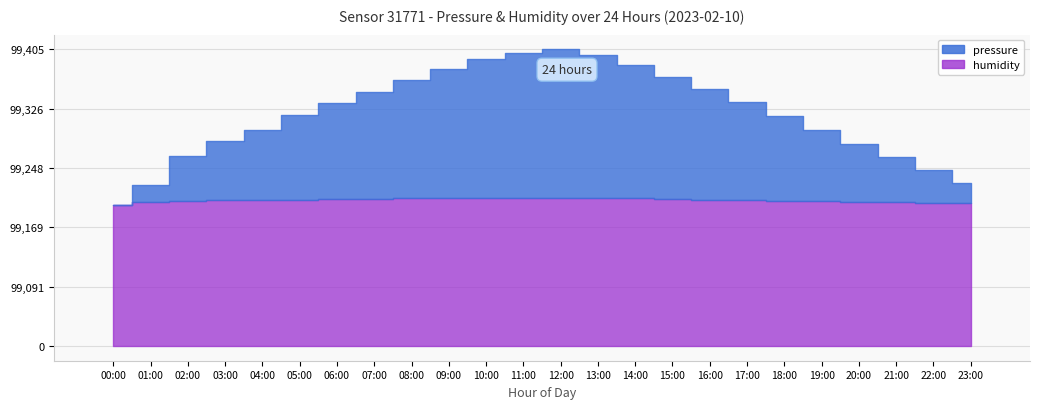

What is the label of the 24th bar from the left?

23:00